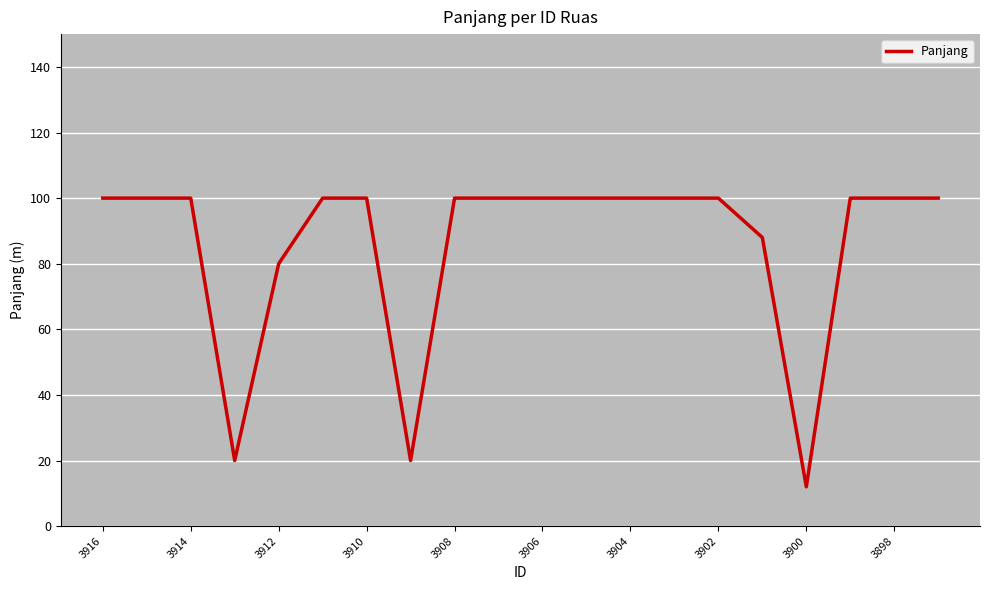

What is the maximum value shown in the chart?

100